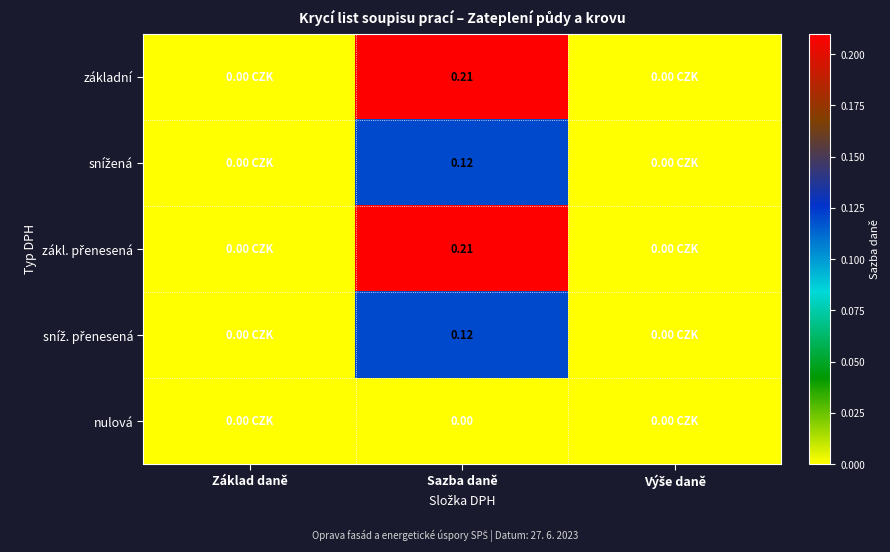

Between Sazba daně and Výše daně, which series saw the biggest shift?

základní